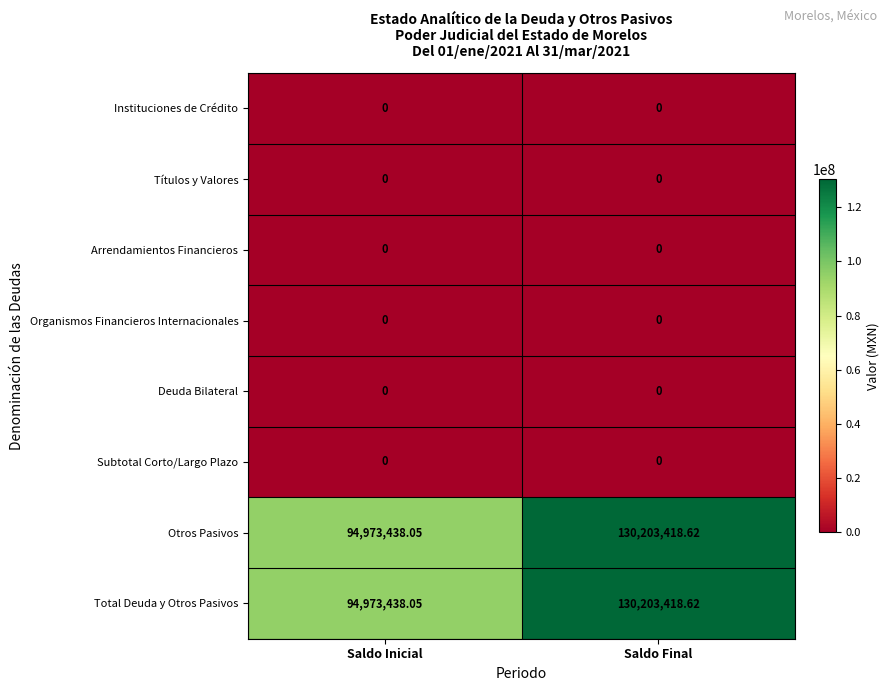

At which category is the sum across all series the highest?

Saldo Final